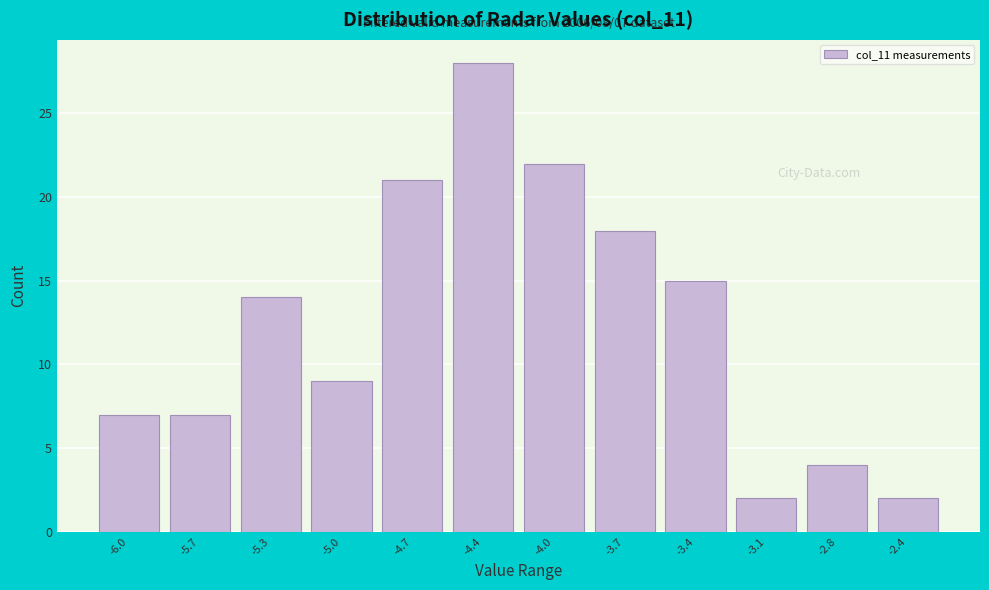

Reading left to right, list all the values displayed in this chart.

7	7	14	9	21	28	22	18	15	2	4	2